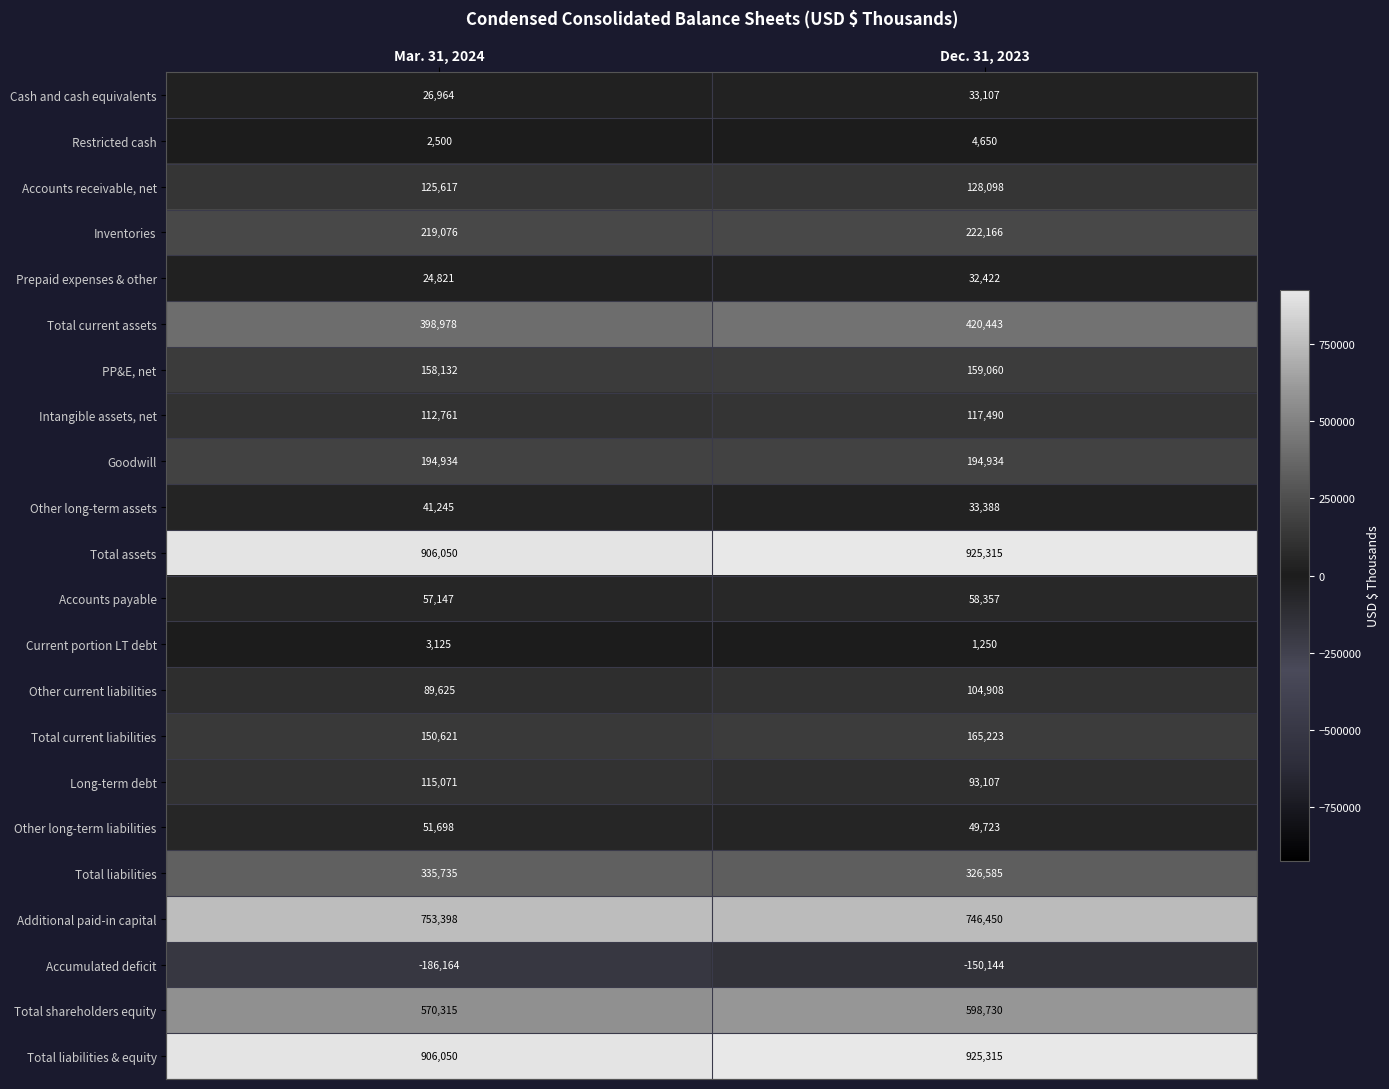

Between Mar. 31, 2024 and Dec. 31, 2023, which series saw the biggest shift?

Accumulated deficit